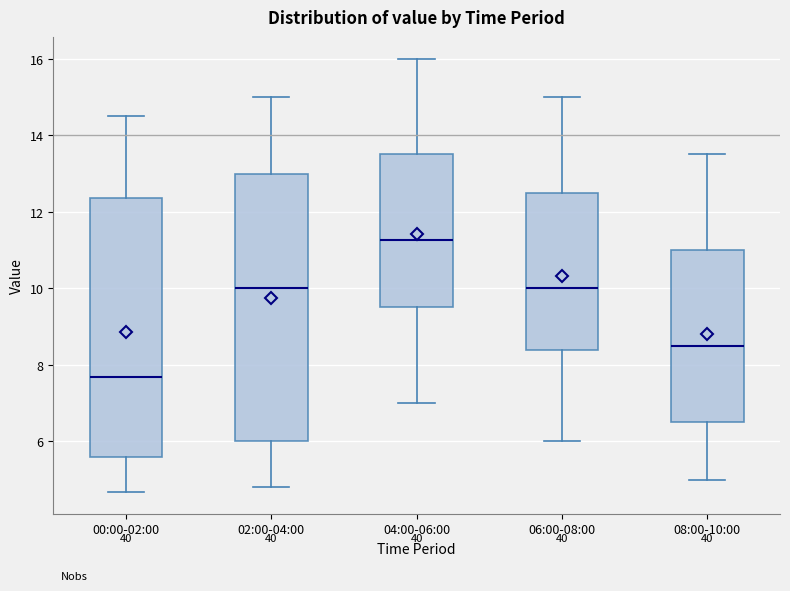

Reading left to right, transcribe this box plot: for each box, give where its median line is, the range the box spans, and where its two whiskers end, as read against the y-axis. The values are not printed on the chart, so give them approximately, as read against the axis.

00:00-02:00: median 7.6, box 5.6 to 12.4, whiskers 4.6 to 14.6
02:00-04:00: median 10.0, box 6.0 to 13.0, whiskers 4.8 to 15.0
04:00-06:00: median 11.2, box 9.6 to 13.6, whiskers 7.0 to 16.0
06:00-08:00: median 10.0, box 8.4 to 12.6, whiskers 6.0 to 15.0
08:00-10:00: median 8.6, box 6.6 to 11.0, whiskers 5.0 to 13.6